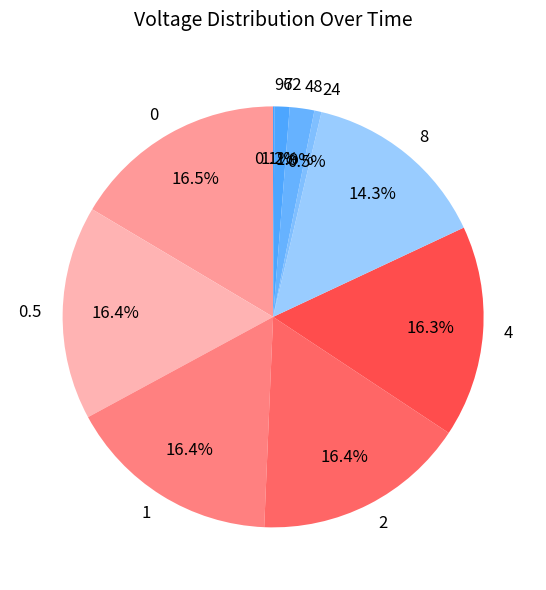

Is 4 the majority of the pie?

No